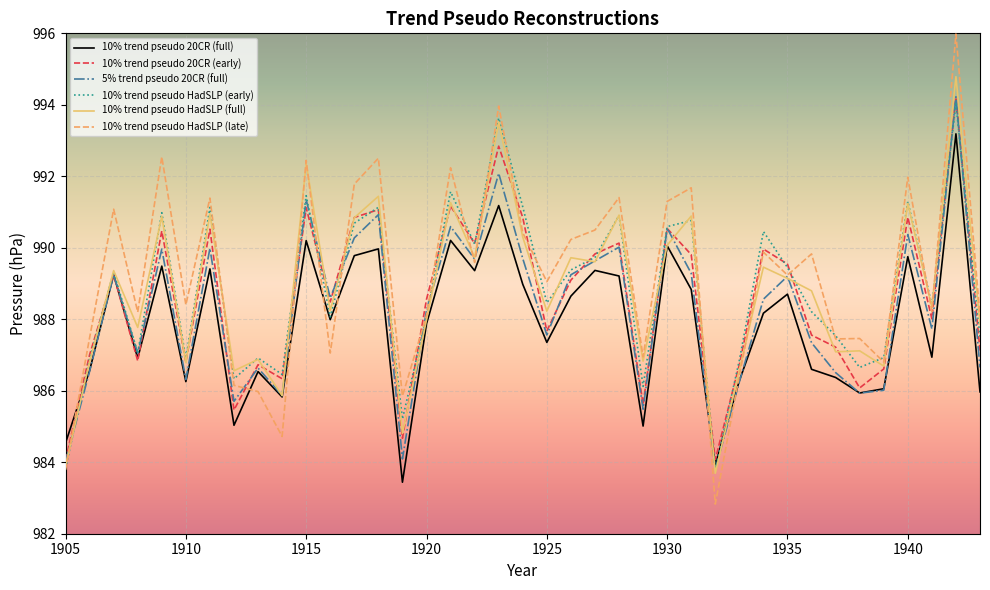

What is the maximum value shown in the chart?

996.0